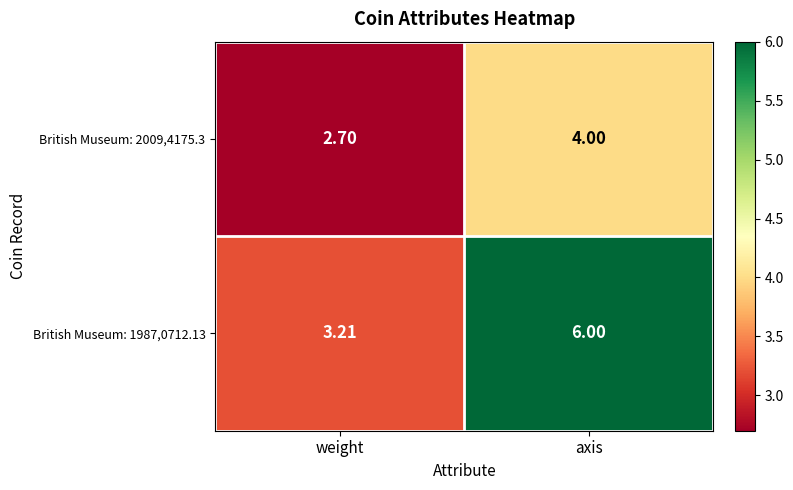

At which category is the sum across all series the highest?

axis